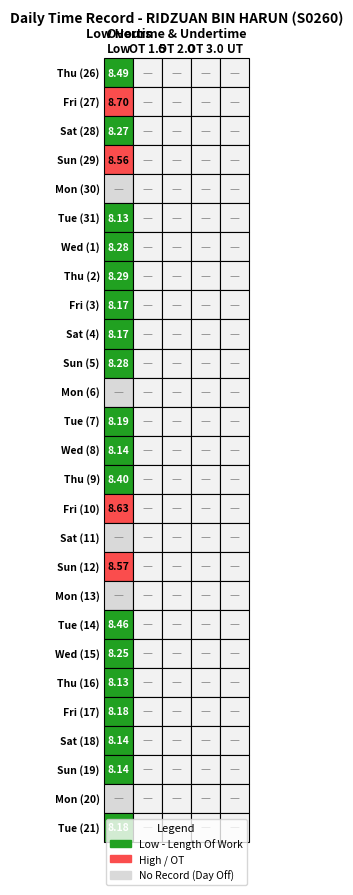

Is it true that Fri (10) equals 0.0 at 2?

True